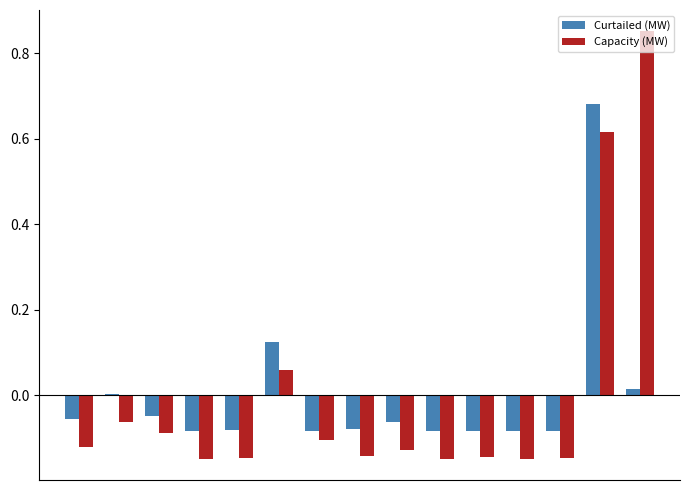

How many data points in Capacity (MW) are above 0?

3